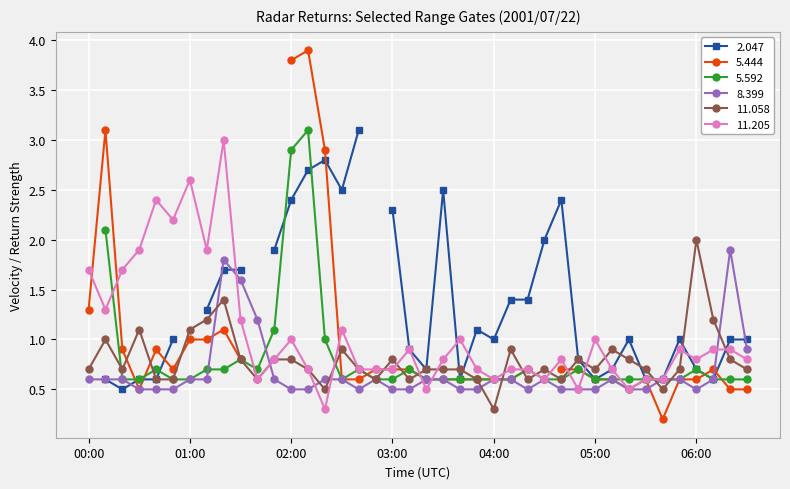

What is the label of the 27th point from the right?

02:10